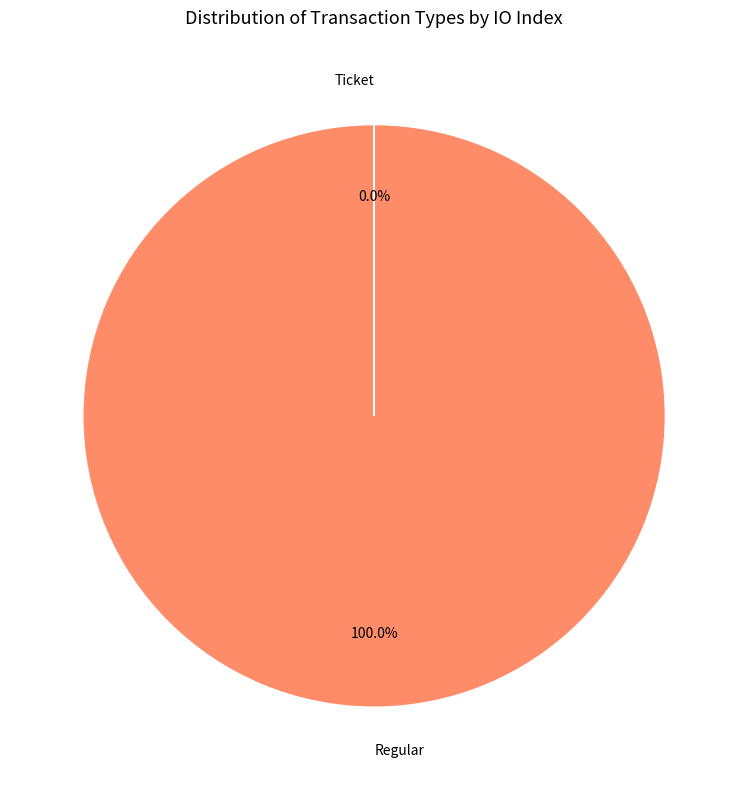

To the nearest percent, what is the difference between the largest and smallest slice percentages?

100%